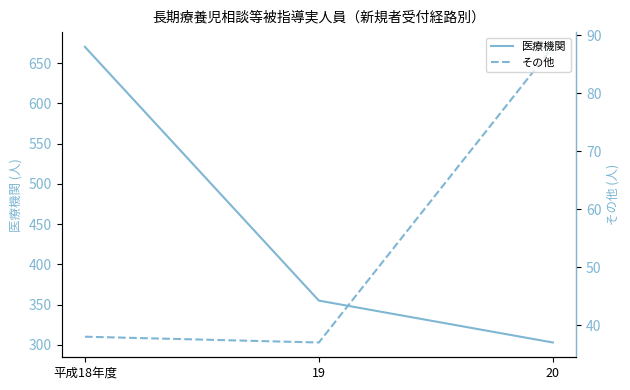

True or false: その他 has a value of 38 at 平成18年度.

True